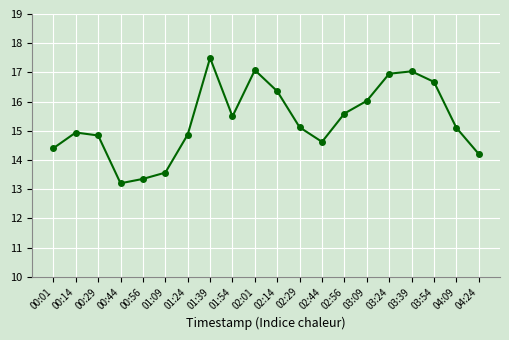

What is the difference between the values at 00:14 and 02:01?

2.1